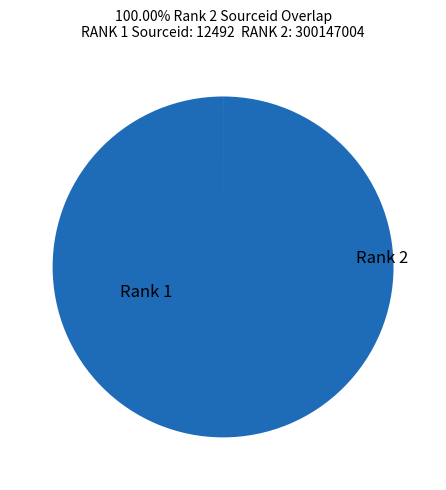

To the nearest percent, what is the difference between the largest and smallest slice percentages?

100%